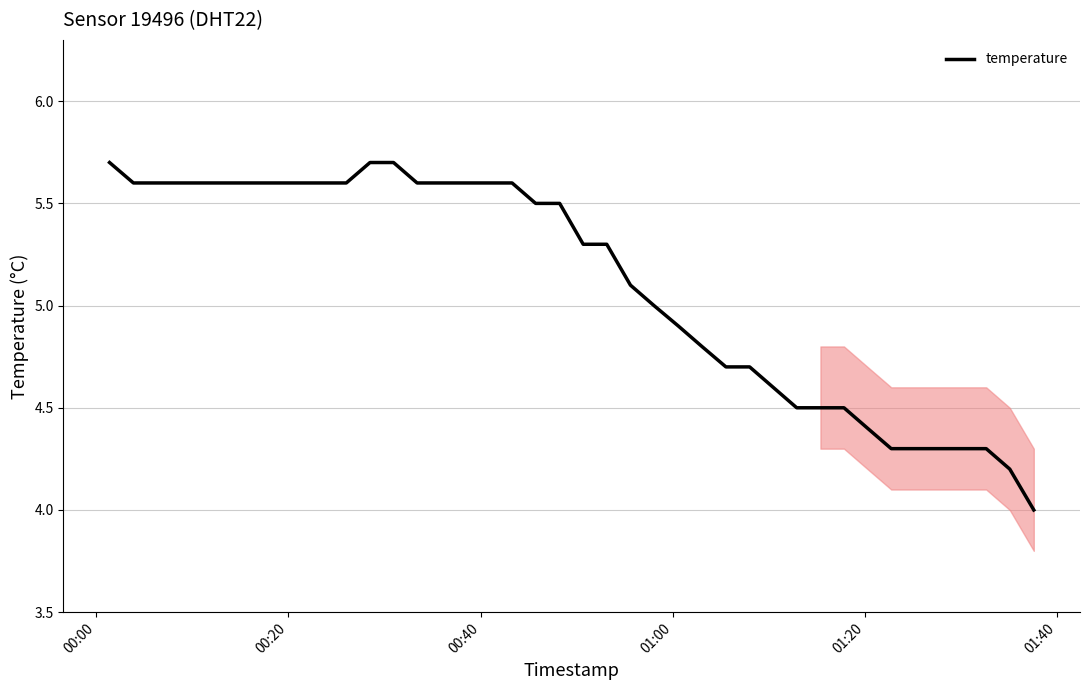

What is the minimum value shown in the chart?

4.0